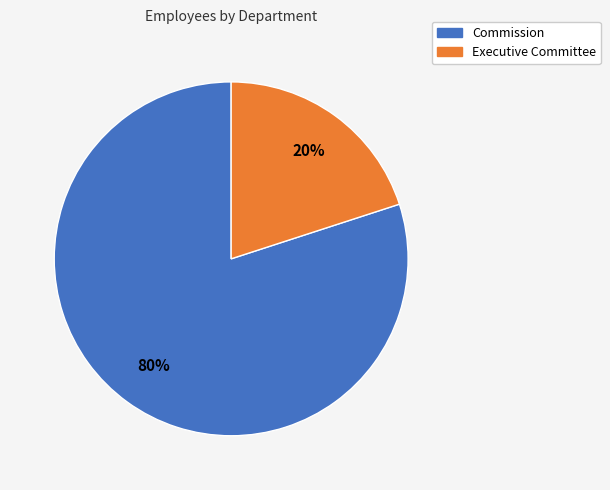

Is Commission the majority of the pie?

Yes